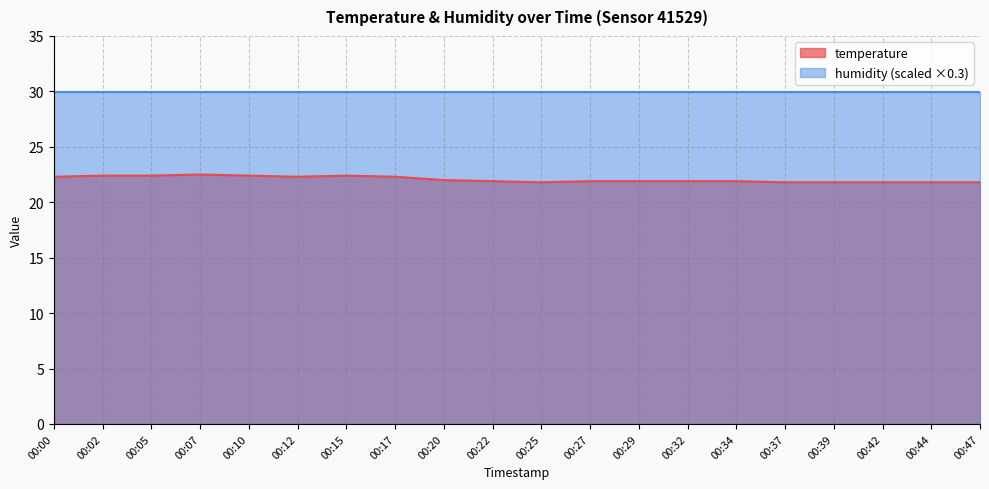

List the labels in order of value, smallest first.

00:25, 00:37, 00:39, 00:42, 00:44, 00:47, 00:22, 00:27, 00:29, 00:32, 00:34, 00:20, 00:00, 00:12, 00:17, 00:02, 00:05, 00:10, 00:15, 00:07